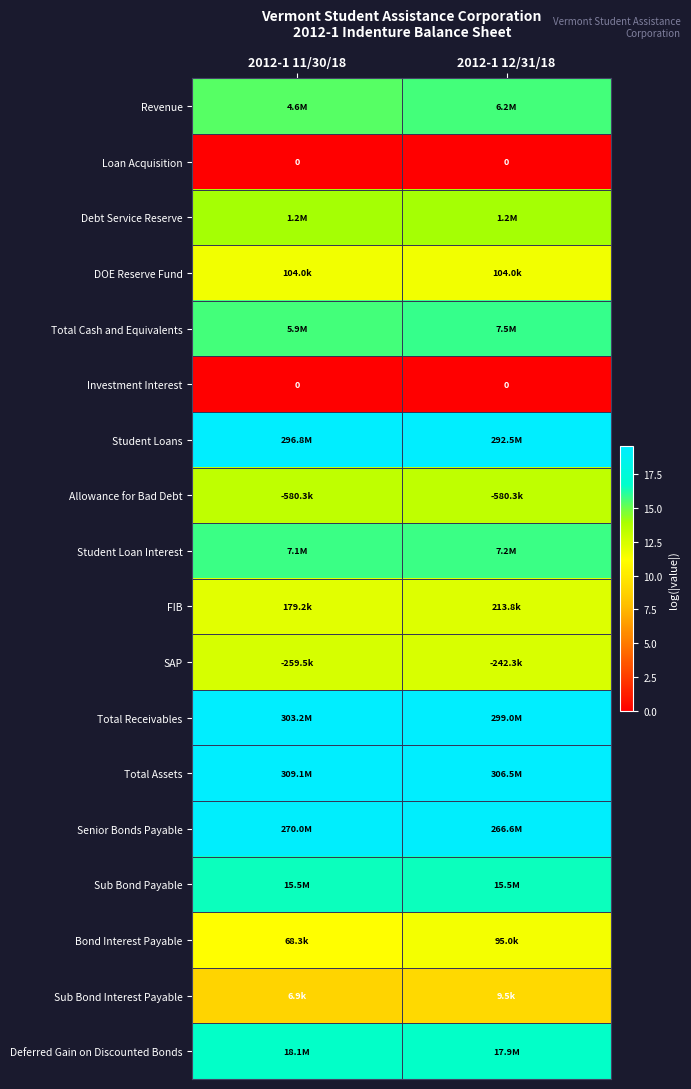

What is the maximum value for Total Receivables?

19.5